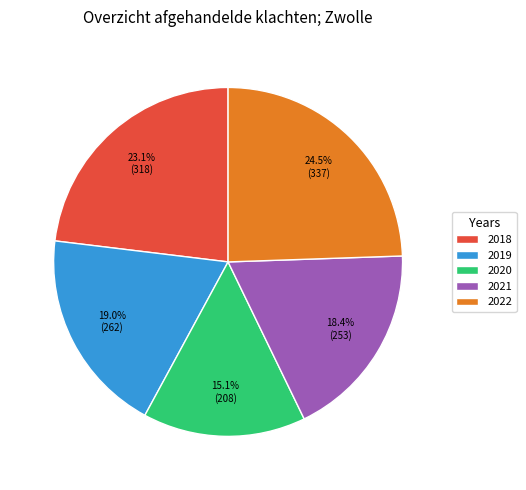

Combined, do 2019 and 2018 account for over 50%?

No